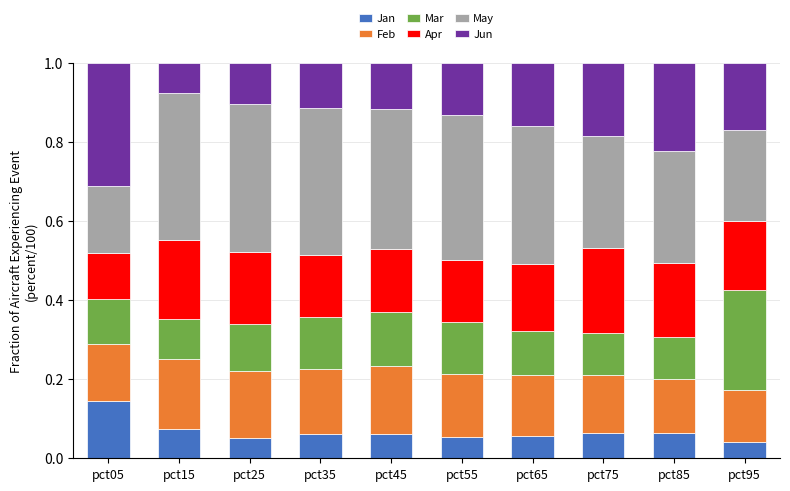

What is the total value across all series at pct95?

1.0